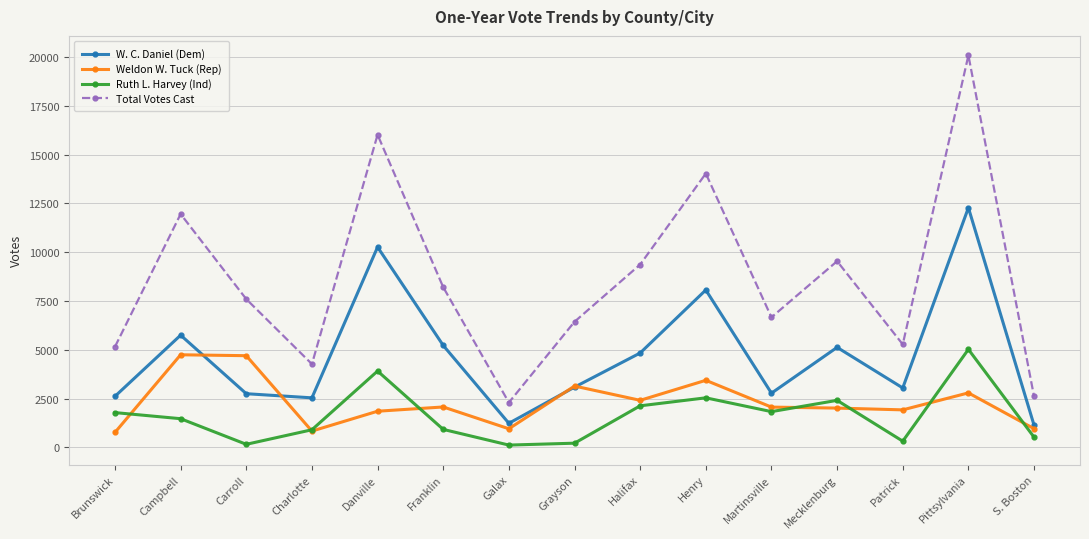

How many lines are shown in the chart?

4